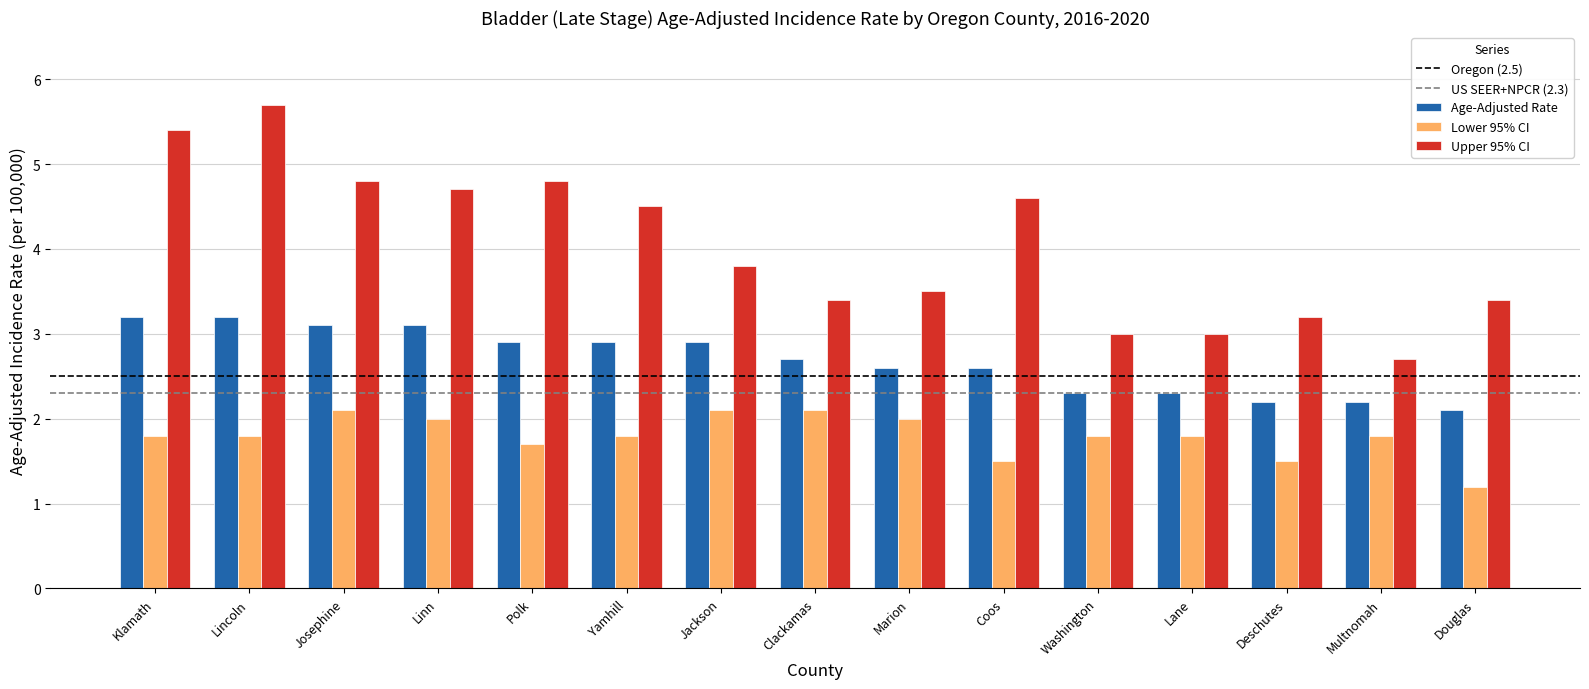

Which series has the largest total across all categories?

Upper 95% CI